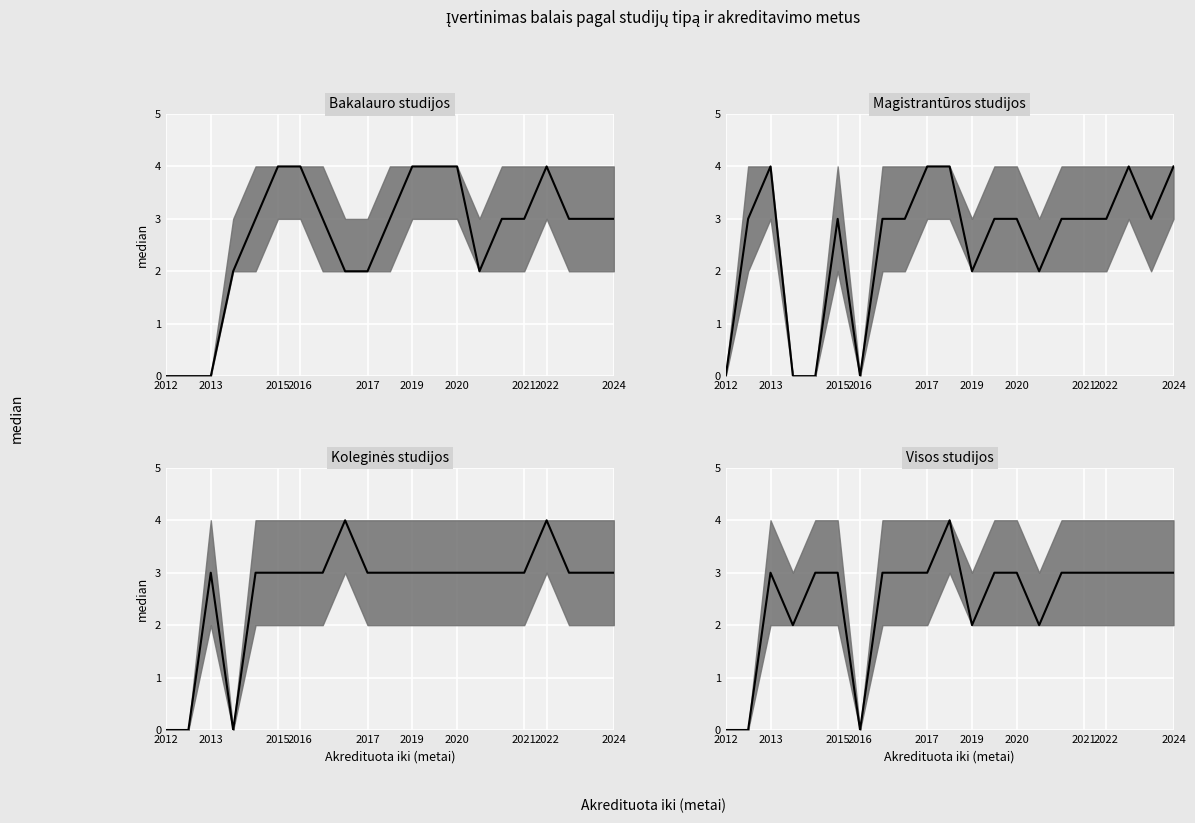

What is the label of the 20th point from the right?

2013